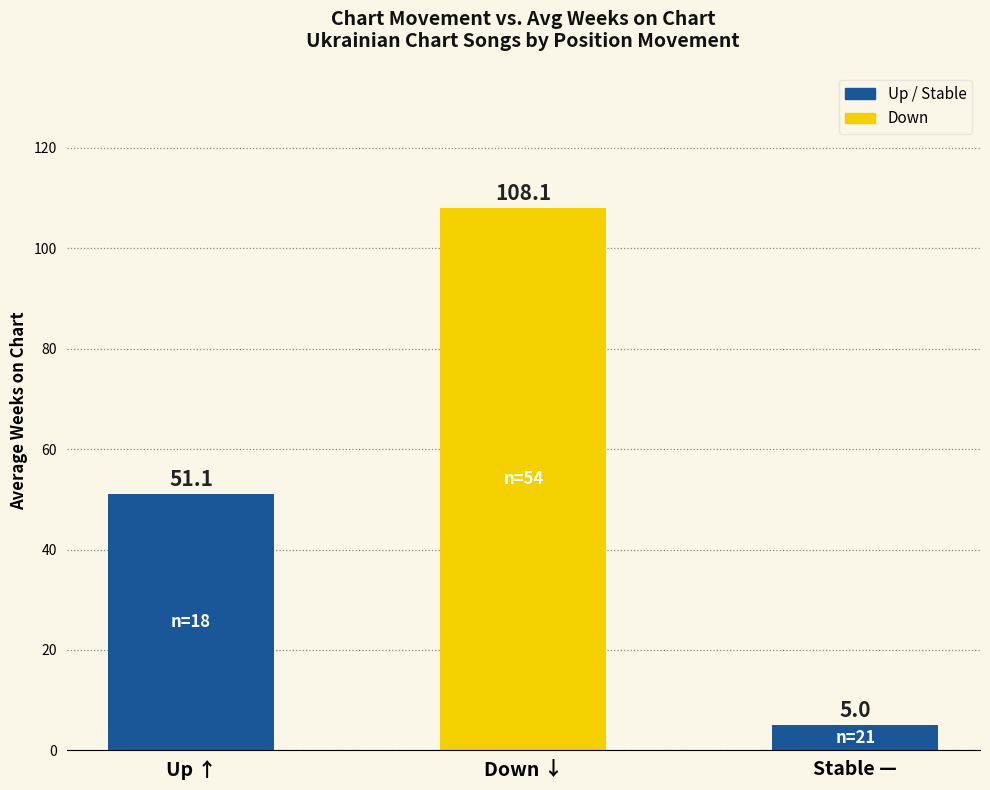

Between Down ↓ and Stable —, which is larger?

Down ↓